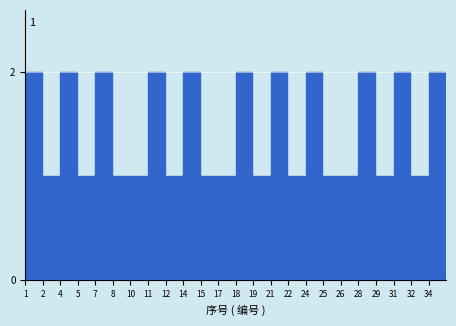

Reading right to left, transcribe all the data shown in this chart.

34=2	32=1	31=2	29=1	28=2	26=1	25=1	24=2	22=1	21=2	19=1	18=2	17=1	15=1	14=2	12=1	11=2	10=1	8=1	7=2	5=1	4=2	2=1	1=2